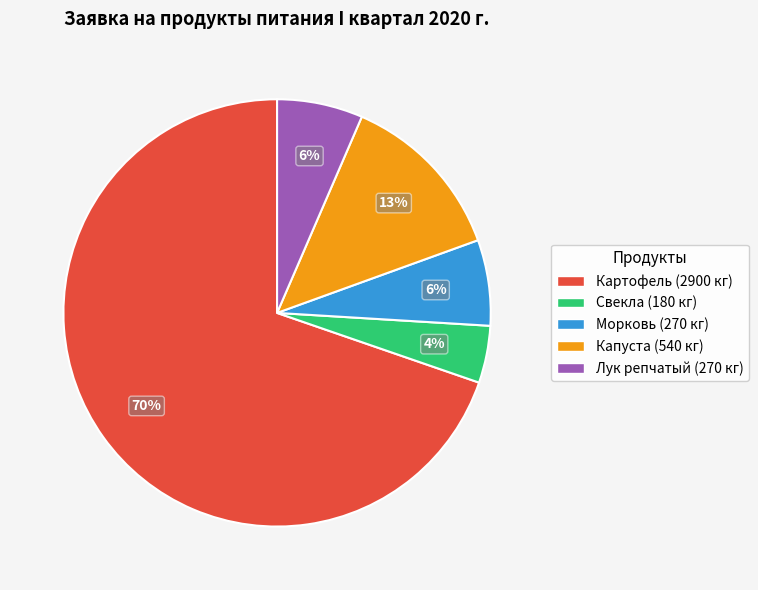

To the nearest percent, what is the average slice percentage?

20%